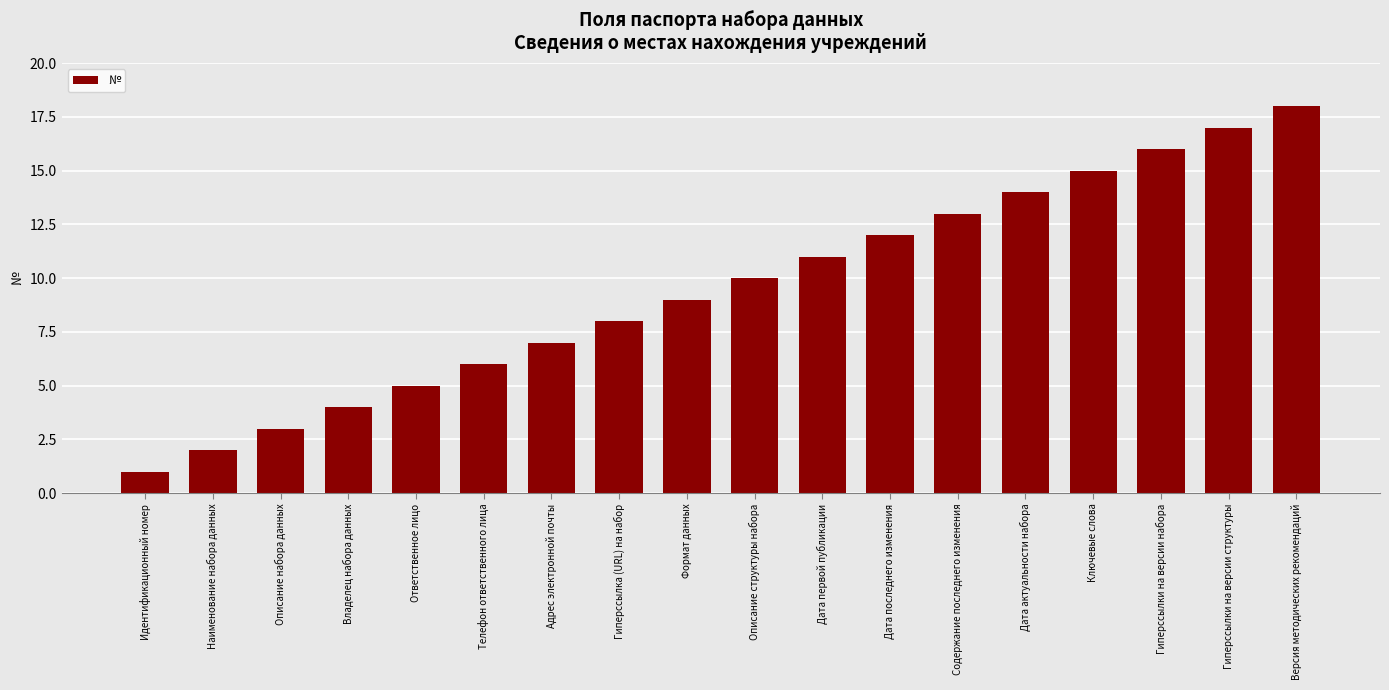

Reading left to right, what are all the values shown in this chart?

1	2	3	4	5	6	7	8	9	10	11	12	13	14	15	16	17	18